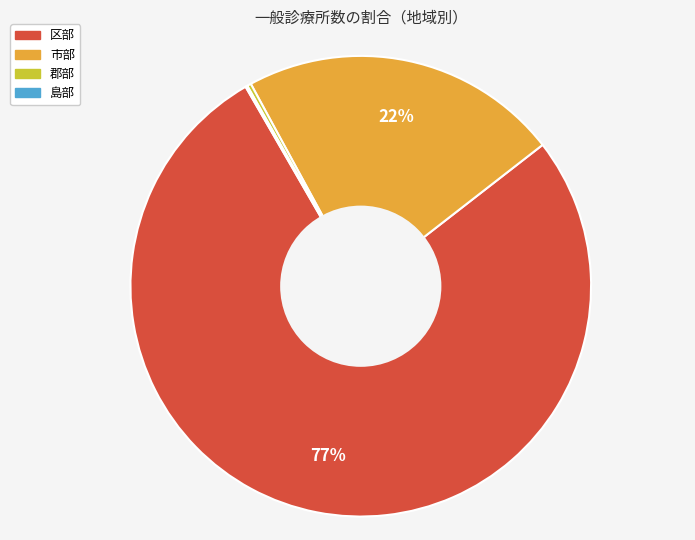

What percentage is the 市部 slice, to the nearest percent?

22%